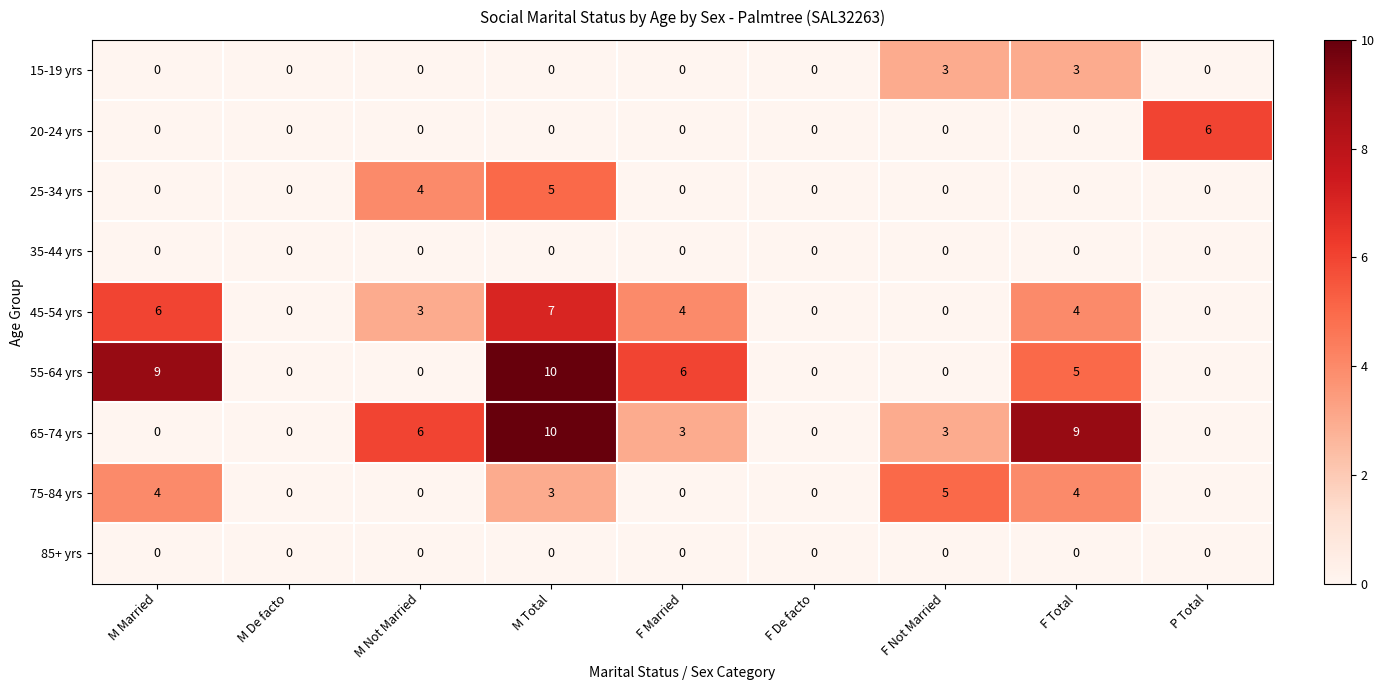

Which series changed the most between M Married and M De facto?

55-64 yrs